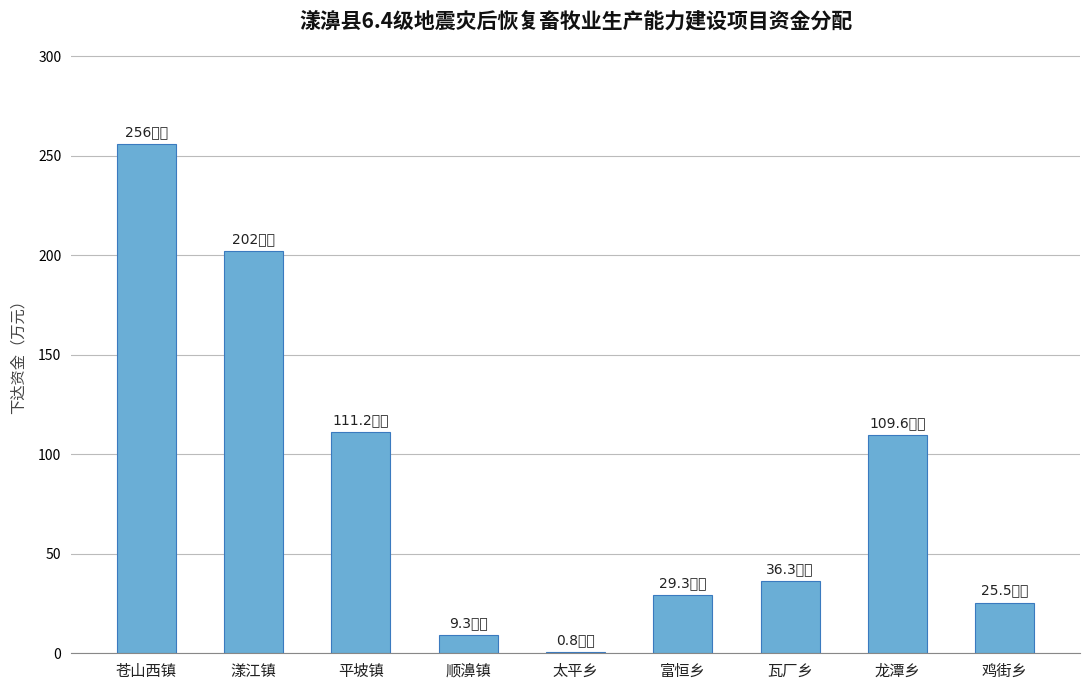

Read the value at 漾江镇.

202.0